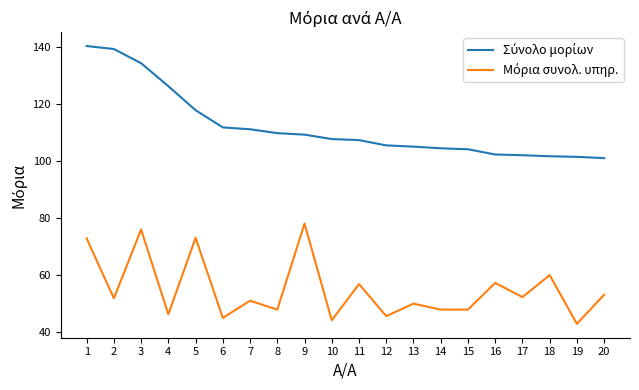

What is the smallest value displayed?

42.9